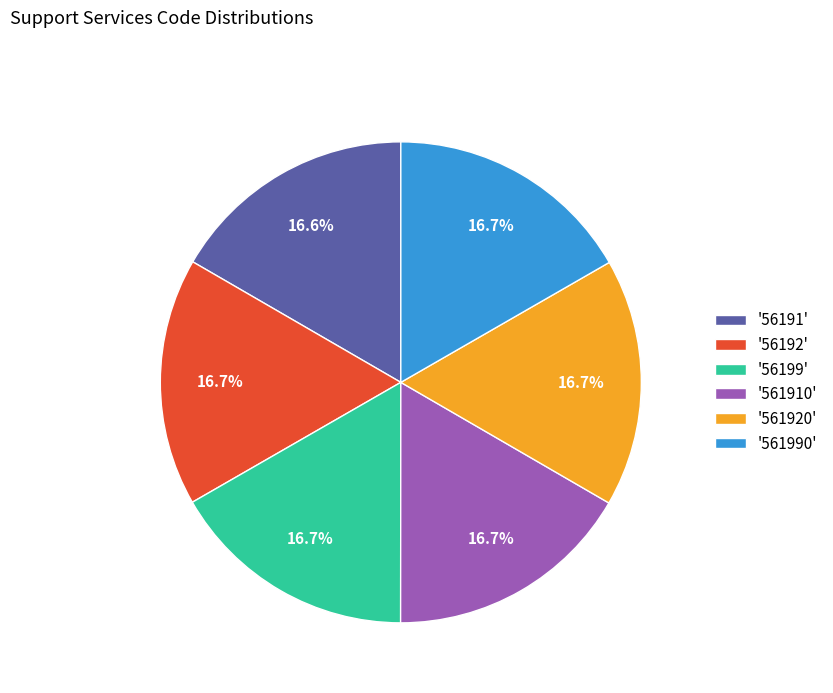

Do '561920' and '561910' together represent more than half of the pie?

No